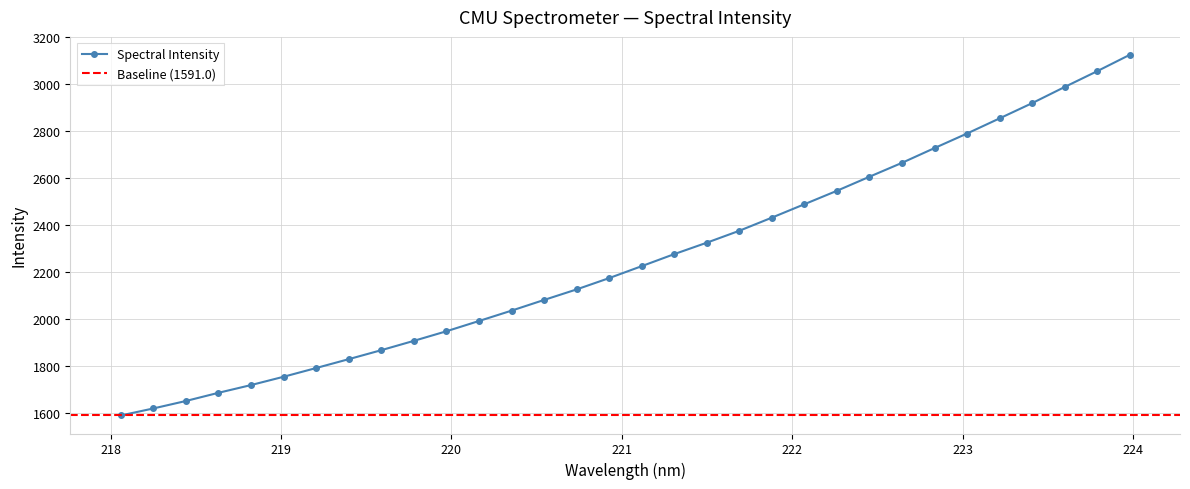

What is the label of the 17th point from the left?

221.1174